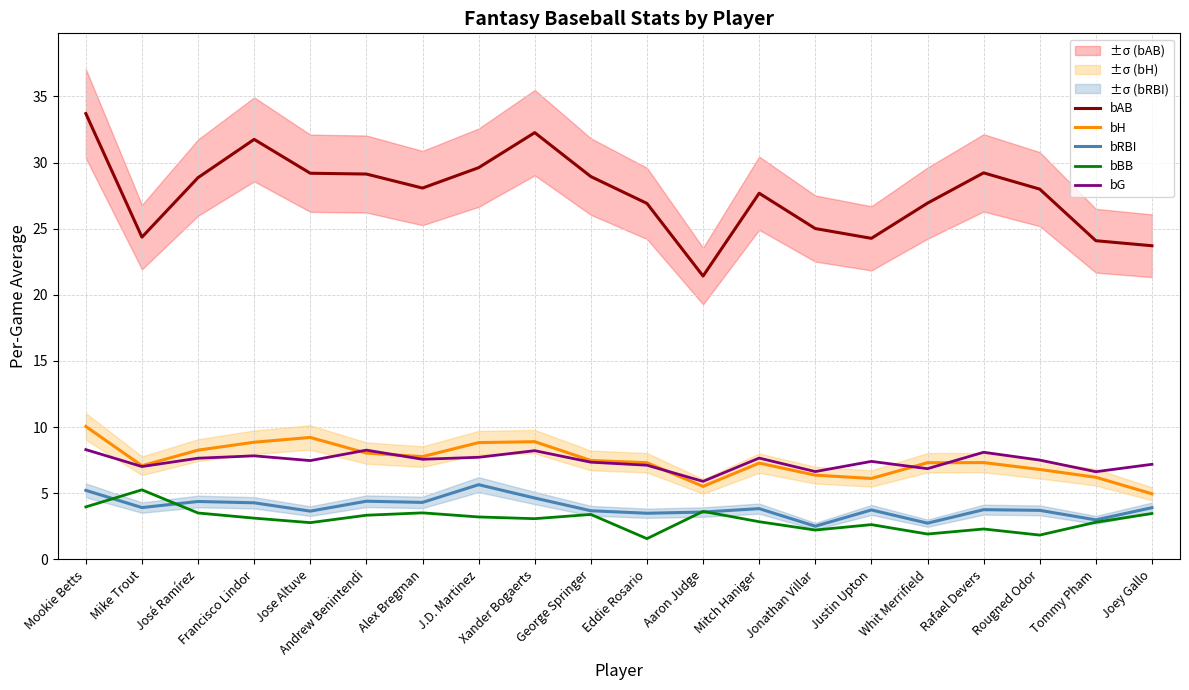

Where does the bG series first go above 7?

Mookie Betts